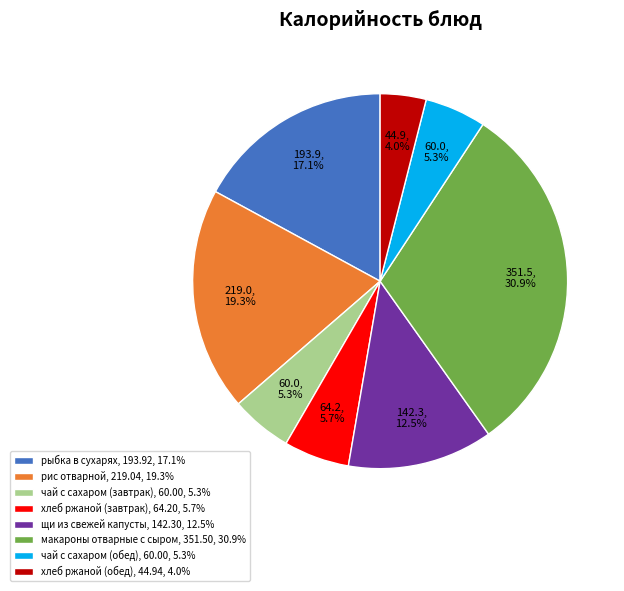

To the nearest percent, what portion does рыбка в сухарях represent?

17%